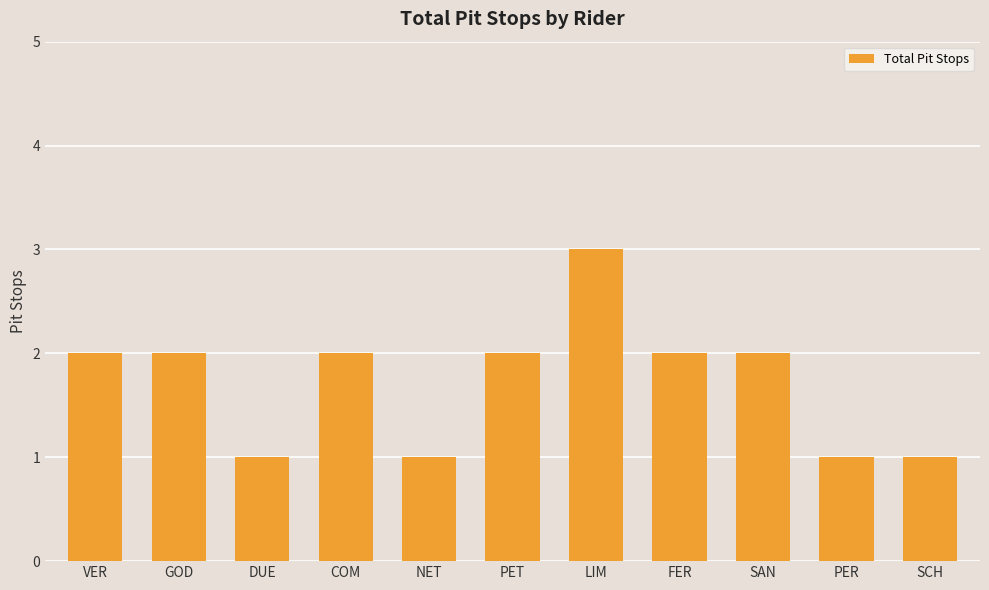

How many bars are there in total?

11